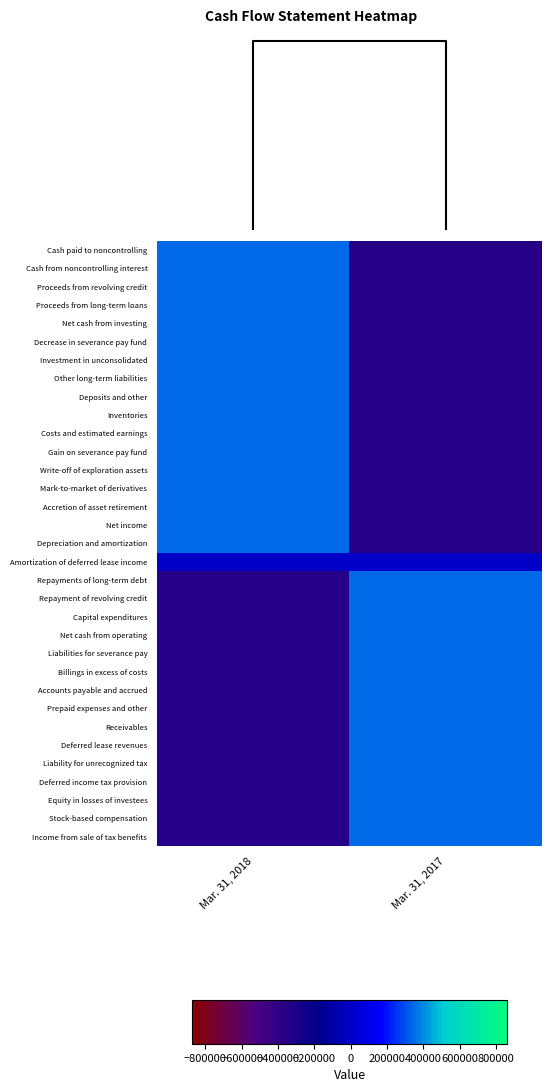

Reading left to right, what are all the values shown in this chart?

Cash paid to noncontrolling: Mar. 31, 2018=1	Mar. 31, 2017=-1
Cash from noncontrolling interest: Mar. 31, 2018=1	Mar. 31, 2017=-1
Proceeds from revolving credit: Mar. 31, 2018=1	Mar. 31, 2017=-1
Proceeds from long-term loans: Mar. 31, 2018=1	Mar. 31, 2017=-1
Net cash from investing: Mar. 31, 2018=1	Mar. 31, 2017=-1
Decrease in severance pay fund: Mar. 31, 2018=1	Mar. 31, 2017=-1
Investment in unconsolidated: Mar. 31, 2018=1	Mar. 31, 2017=-1
Other long-term liabilities: Mar. 31, 2018=1	Mar. 31, 2017=-1
Deposits and other: Mar. 31, 2018=1	Mar. 31, 2017=-1
Inventories: Mar. 31, 2018=1	Mar. 31, 2017=-1
Costs and estimated earnings: Mar. 31, 2018=1	Mar. 31, 2017=-1
Gain on severance pay fund: Mar. 31, 2018=1	Mar. 31, 2017=-1
Write-off of exploration assets: Mar. 31, 2018=1	Mar. 31, 2017=-1
Mark-to-market of derivatives: Mar. 31, 2018=1	Mar. 31, 2017=-1
Accretion of asset retirement: Mar. 31, 2018=1	Mar. 31, 2017=-1
Net income: Mar. 31, 2018=1	Mar. 31, 2017=-1
Depreciation and amortization: Mar. 31, 2018=1	Mar. 31, 2017=-1
Amortization of deferred lease income: Mar. 31, 2018=0	Mar. 31, 2017=0
Repayments of long-term debt: Mar. 31, 2018=-1	Mar. 31, 2017=1
Repayment of revolving credit: Mar. 31, 2018=-1	Mar. 31, 2017=1
Capital expenditures: Mar. 31, 2018=-1	Mar. 31, 2017=1
Net cash from operating: Mar. 31, 2018=-1	Mar. 31, 2017=1
Liabilities for severance pay: Mar. 31, 2018=-1	Mar. 31, 2017=1
Billings in excess of costs: Mar. 31, 2018=-1	Mar. 31, 2017=1
Accounts payable and accrued: Mar. 31, 2018=-1	Mar. 31, 2017=1
Prepaid expenses and other: Mar. 31, 2018=-1	Mar. 31, 2017=1
Receivables: Mar. 31, 2018=-1	Mar. 31, 2017=1
Deferred lease revenues: Mar. 31, 2018=-1	Mar. 31, 2017=1
Liability for unrecognized tax: Mar. 31, 2018=-1	Mar. 31, 2017=1
Deferred income tax provision: Mar. 31, 2018=-1	Mar. 31, 2017=1
Equity in losses of investees: Mar. 31, 2018=-1	Mar. 31, 2017=1
Stock-based compensation: Mar. 31, 2018=-1	Mar. 31, 2017=1
Income from sale of tax benefits: Mar. 31, 2018=-1	Mar. 31, 2017=1